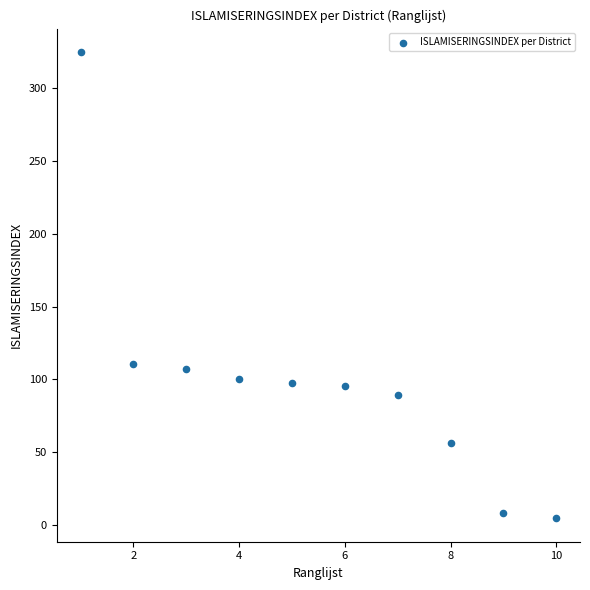

What is the range of Y values (max minus min)?

320.5